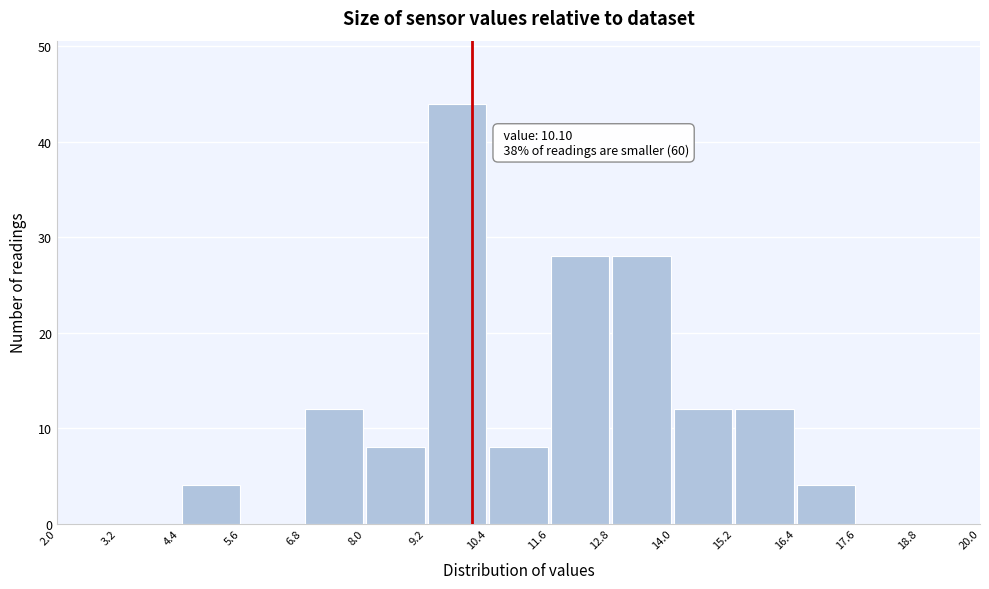

Which range on the x-axis has the tallest bar?

9.2 to 10.4